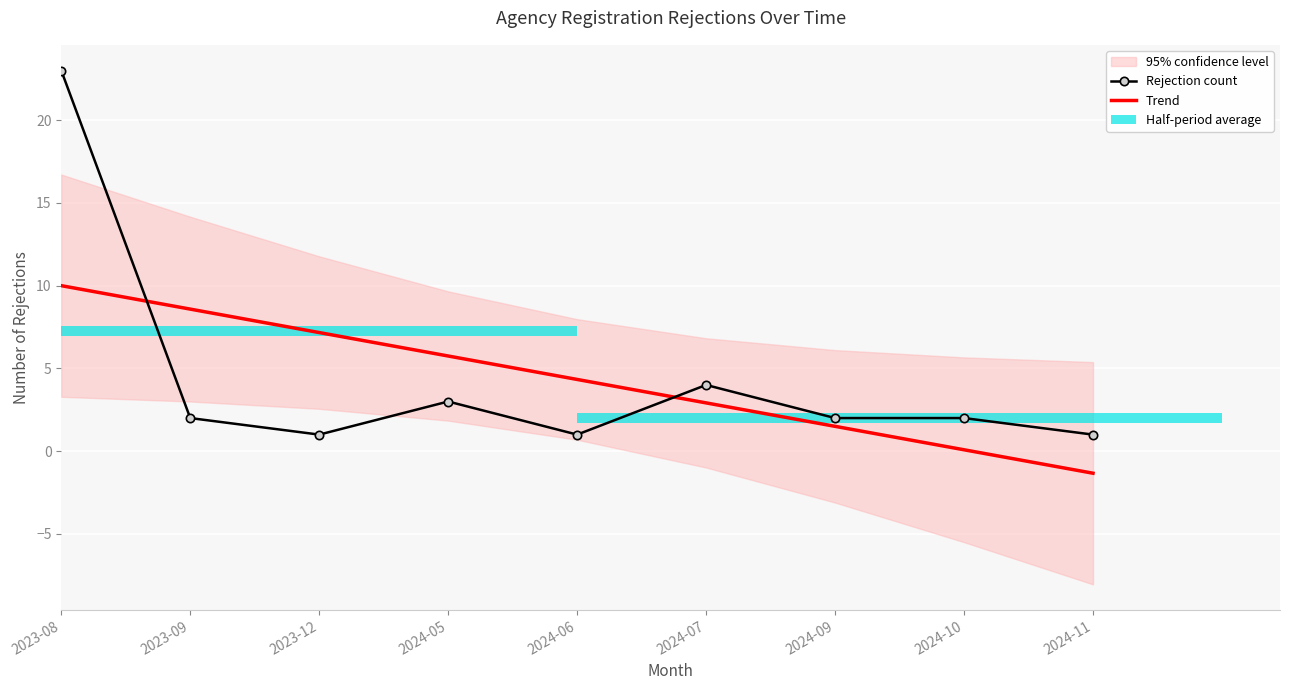

What position from the right is 2024-06?

5